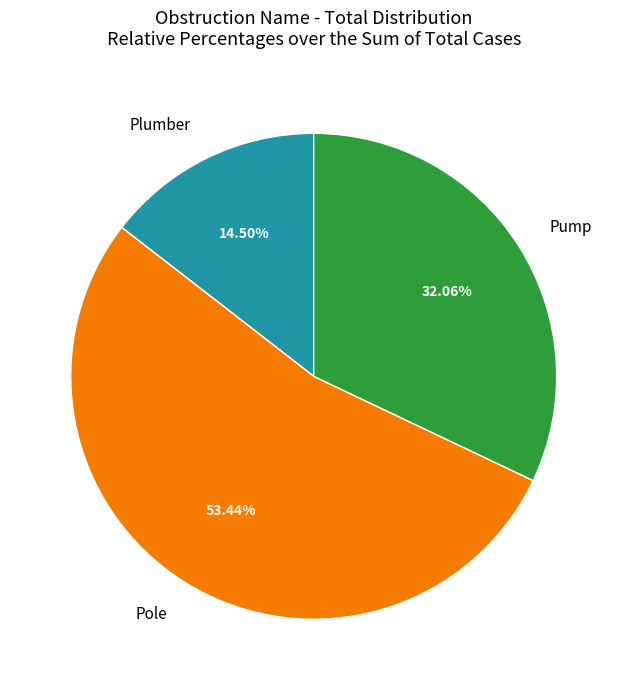

Approximately how many times larger is the value at Pole compared to Pump?

1.7